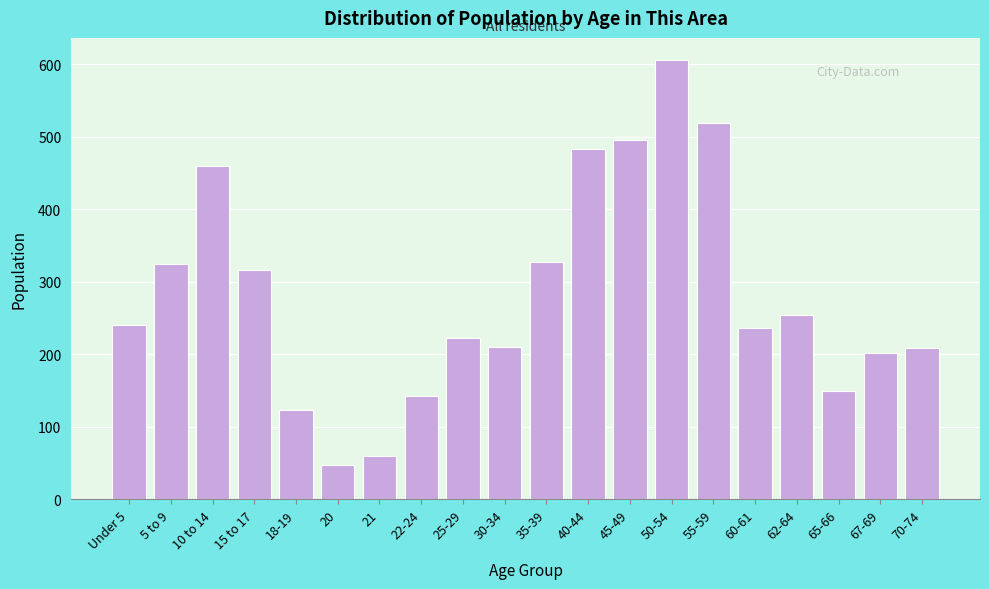

What is the label of the 19th bar from the right?

5 to 9